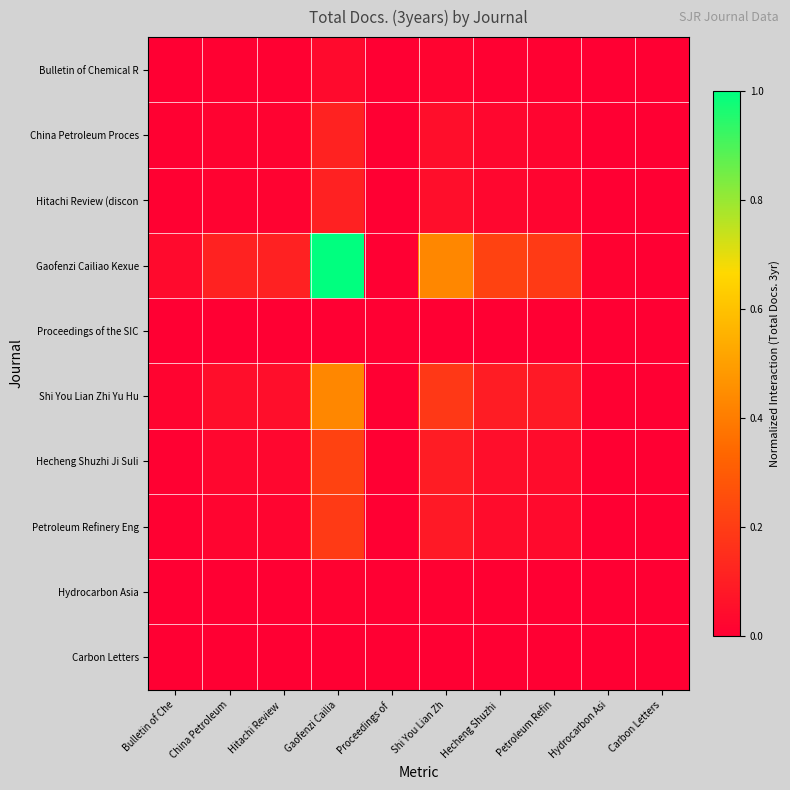

List the series in order of their peak value, highest first.

Gaofenzi Cailiao Kexue, Shi You Lian Zhi Yu Hu, Hecheng Shuzhi Ji Suli, Petroleum Refinery Eng, China Petroleum Proces, Hitachi Review (discon, Bulletin of Chemical R, Hydrocarbon Asia, Proceedings of the SIC, Carbon Letters